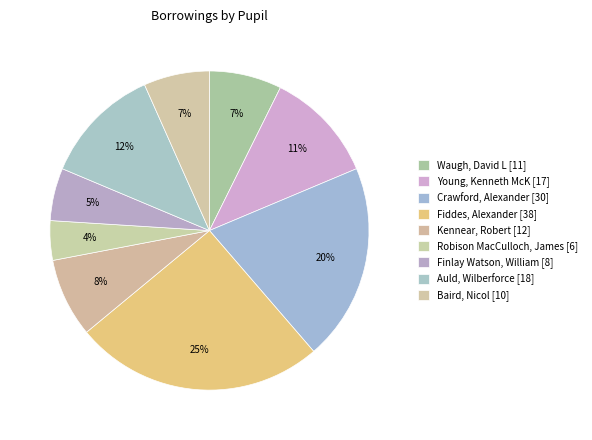

Is there any slice that represents more than half of the pie?

No